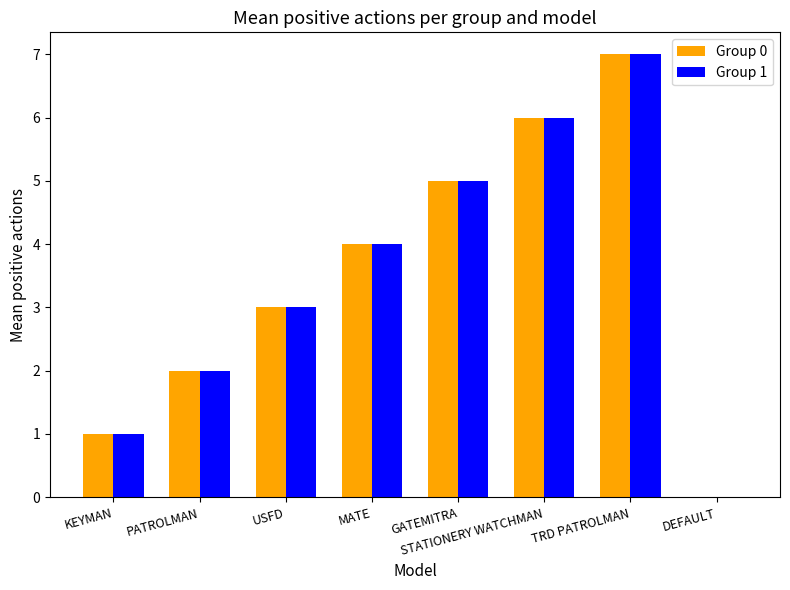

At which label is Group 1 closest to 3?

USFD